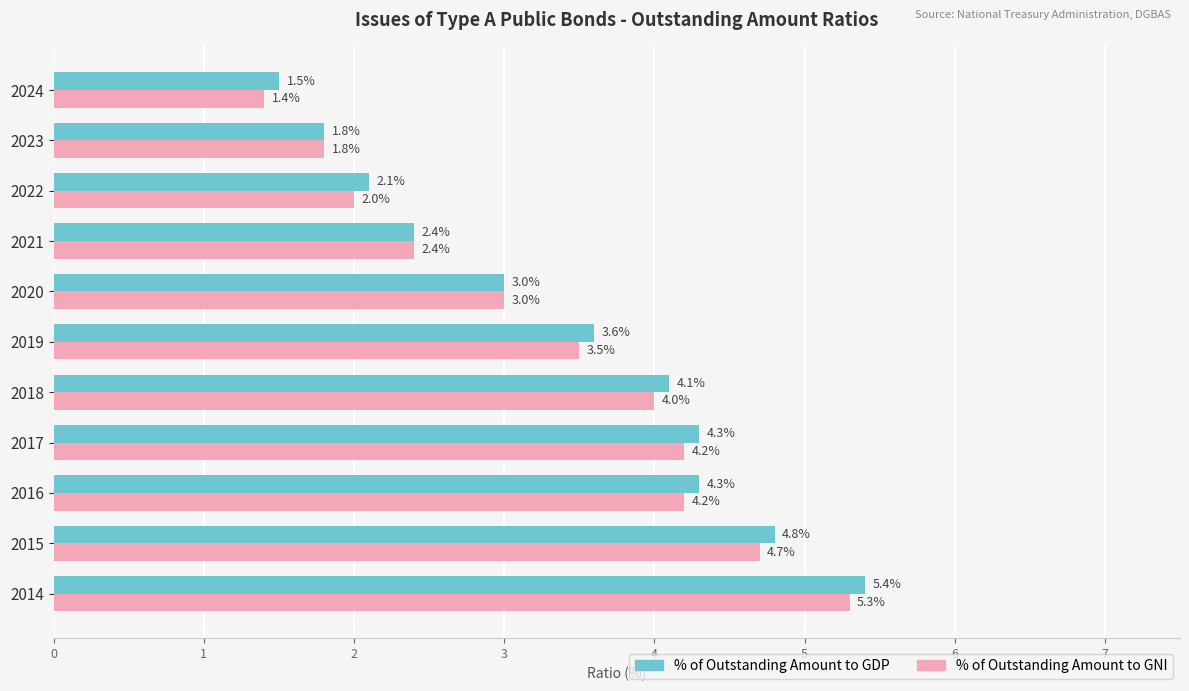

How many data points in % of Outstanding Amount to GNI are less than 3?

4